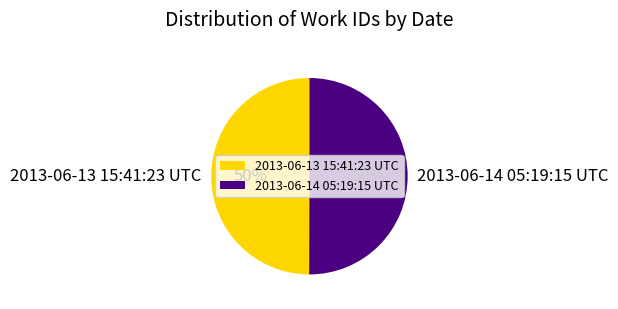

Approximately how many times larger is the value at 2013-06-13 15:41:23 UTC compared to 2013-06-14 05:19:15 UTC?

1.0